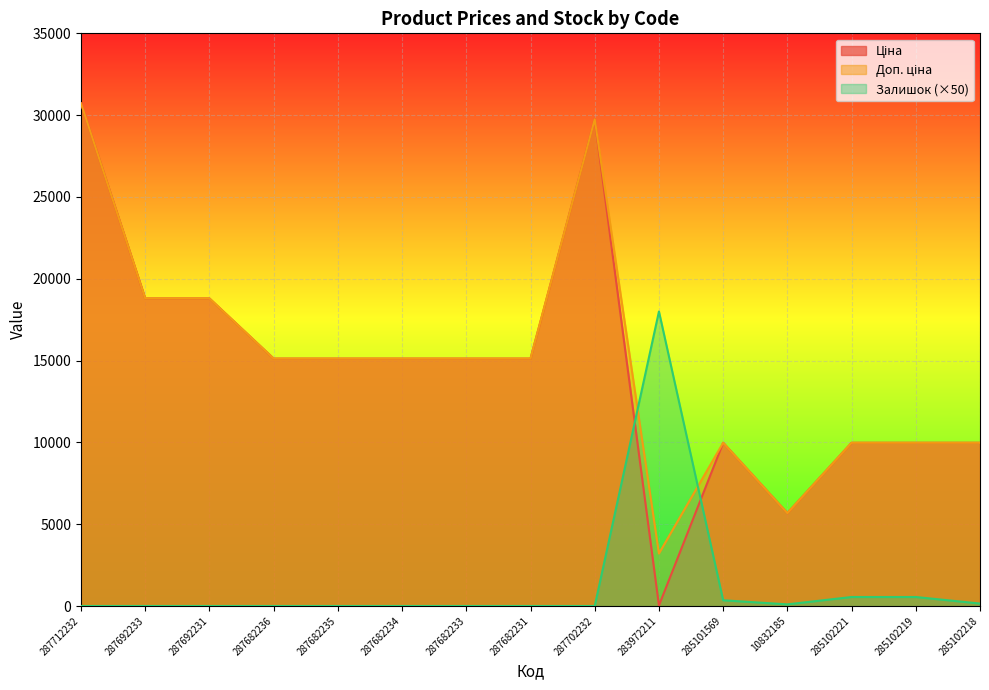

True or false: Ціна and Залишок cross at least once.

True